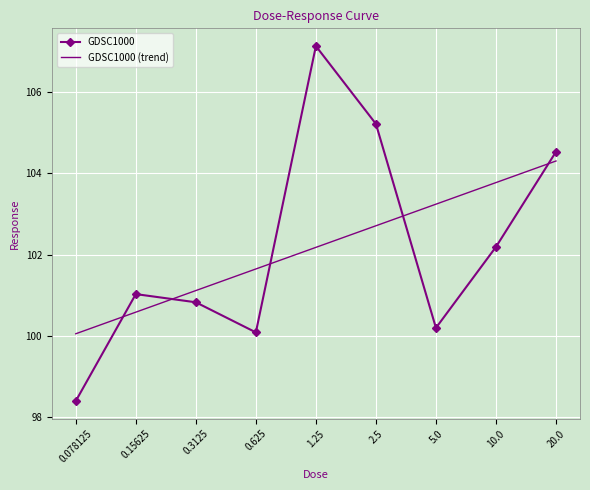

What position from the left is 2.5?

6